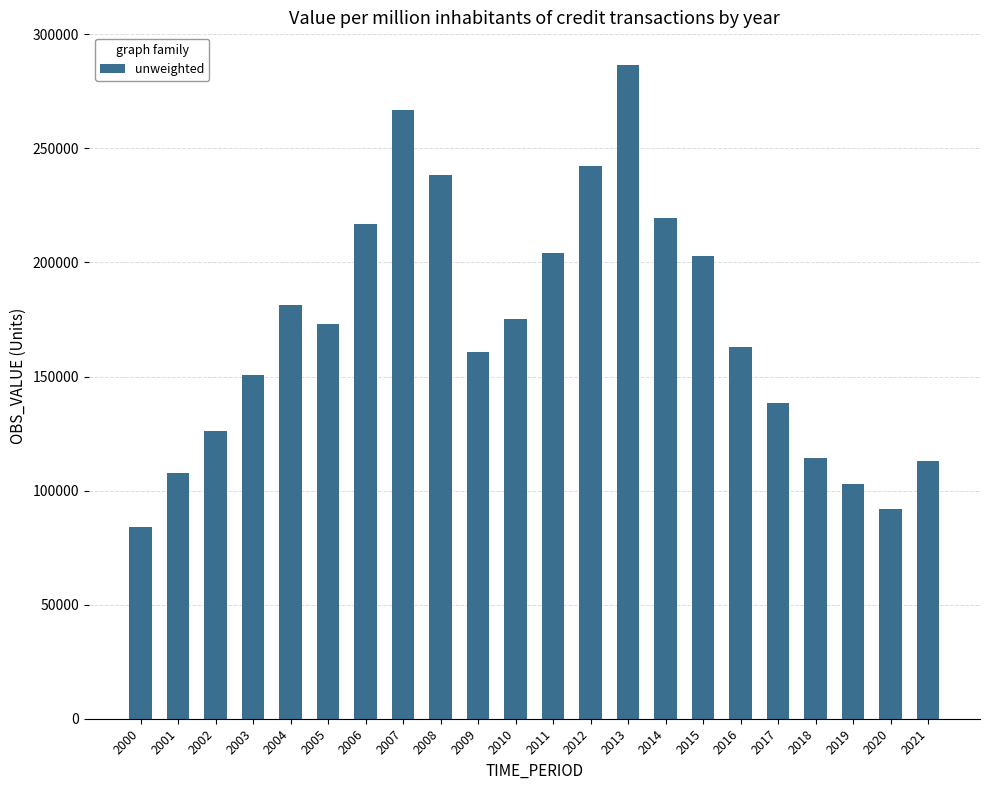

How many data points are less than 172992?

11